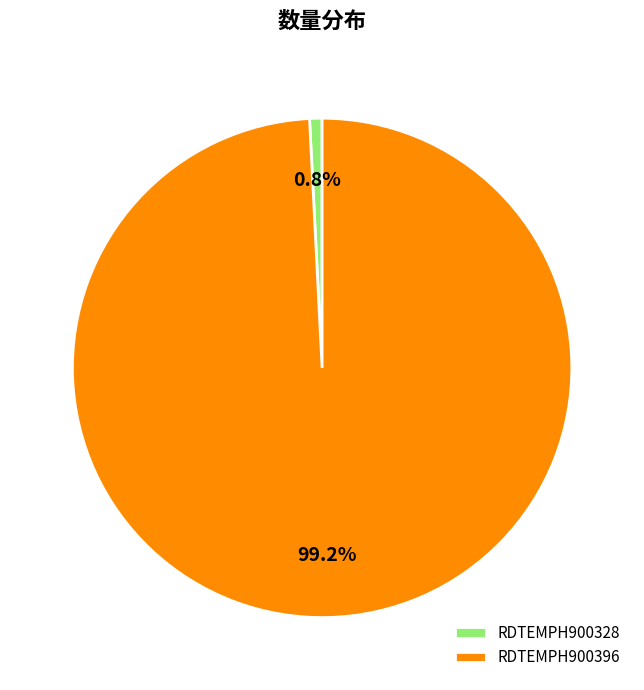

Does any single category account for the majority?

Yes